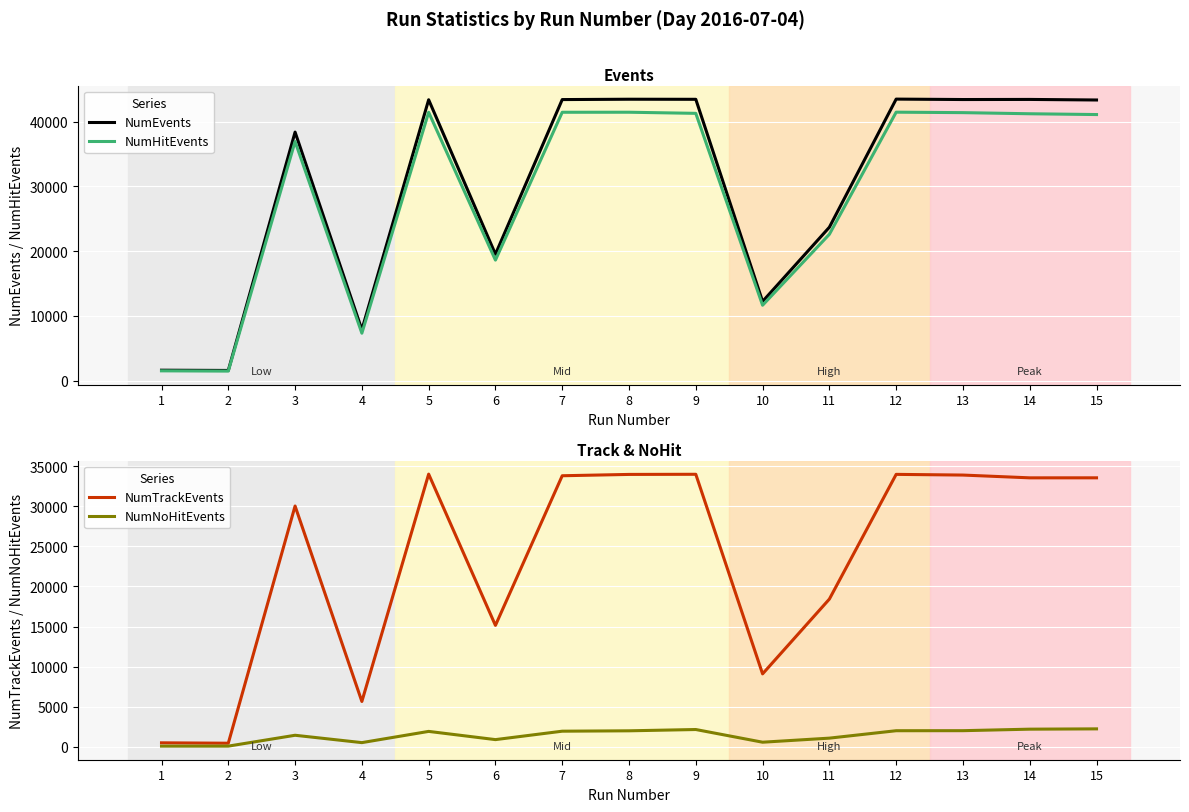

Is it true that NumEvents equals 23685 at 11?

True